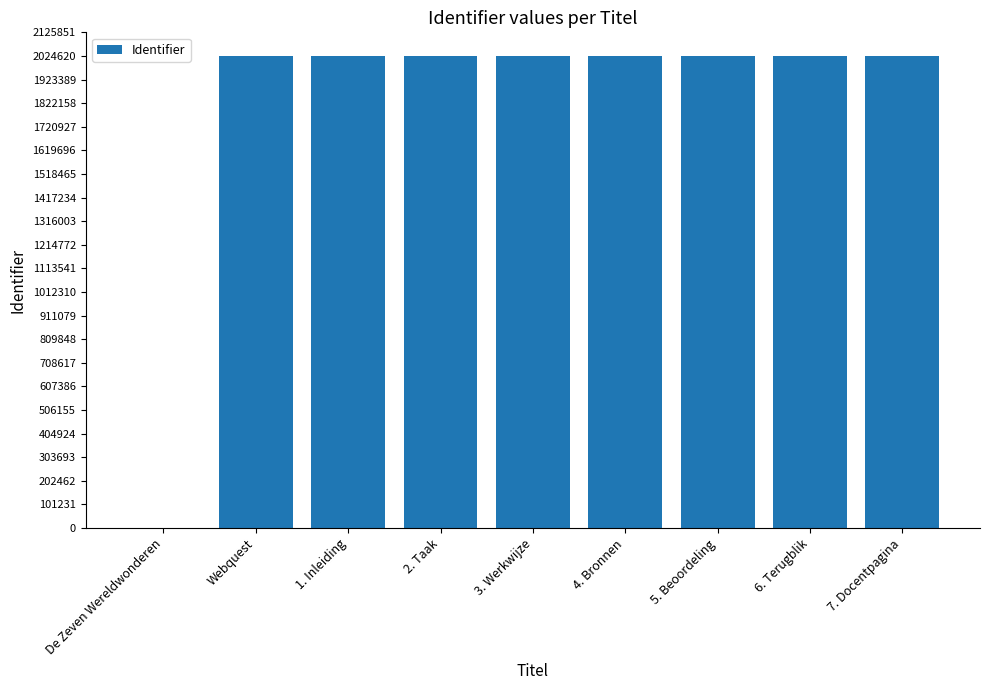

Where is the data nearest to the value 1012319?

Webquest